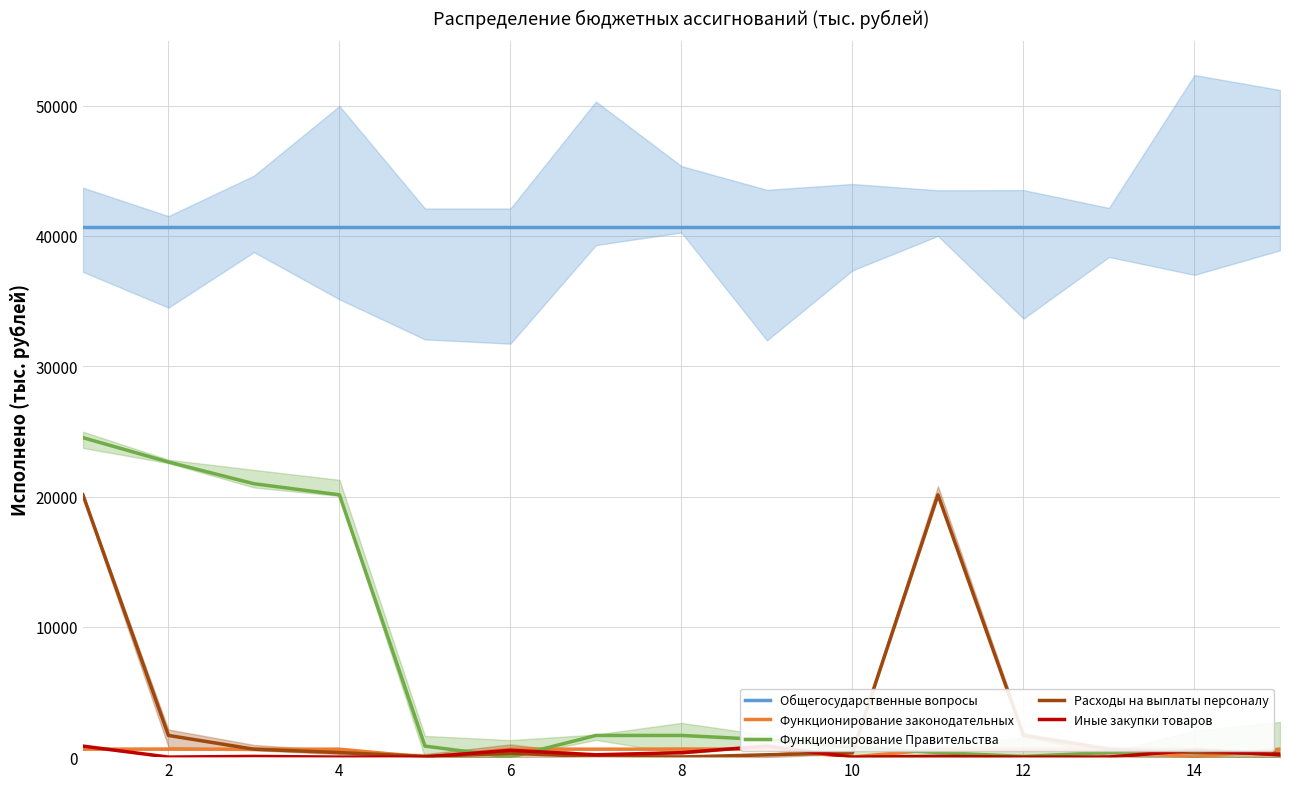

True or false: Функционирование законодательных and Расходы на выплаты персоналу cross at least once.

True